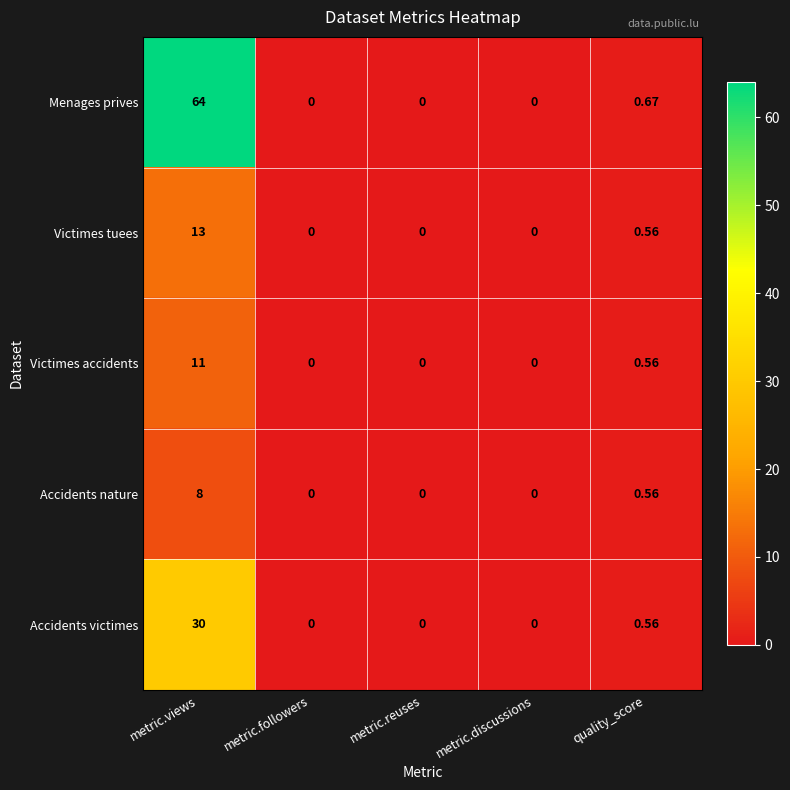

How many positive values does the Accidents victimes series have?

2